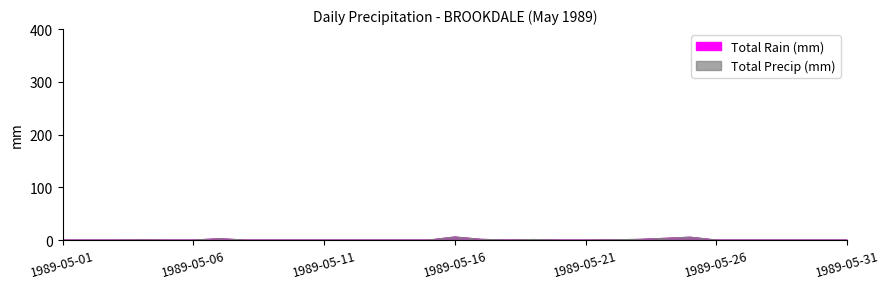

True or false: Total Rain (mm) and Total Precip (mm) intersect in this chart.

False